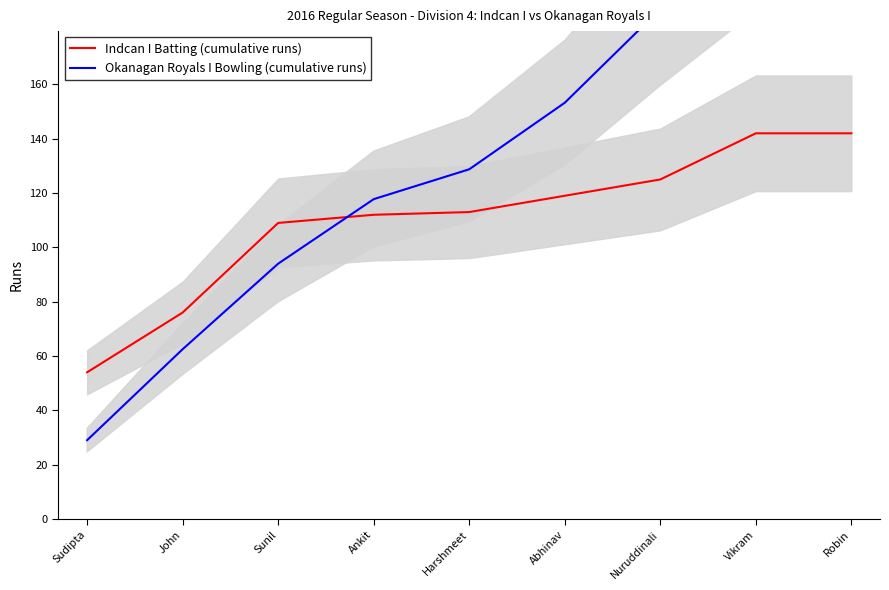

What is the value of the Okanagan Royals I Bowling (cumulative runs) point at the 9th from the left?

229.0